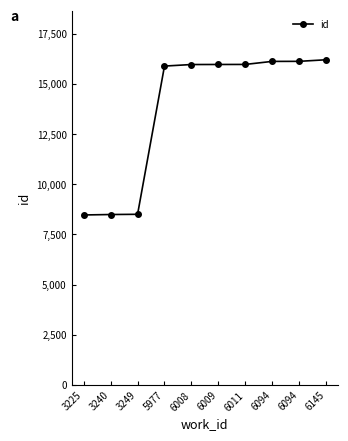

How many lines are shown in the chart?

1